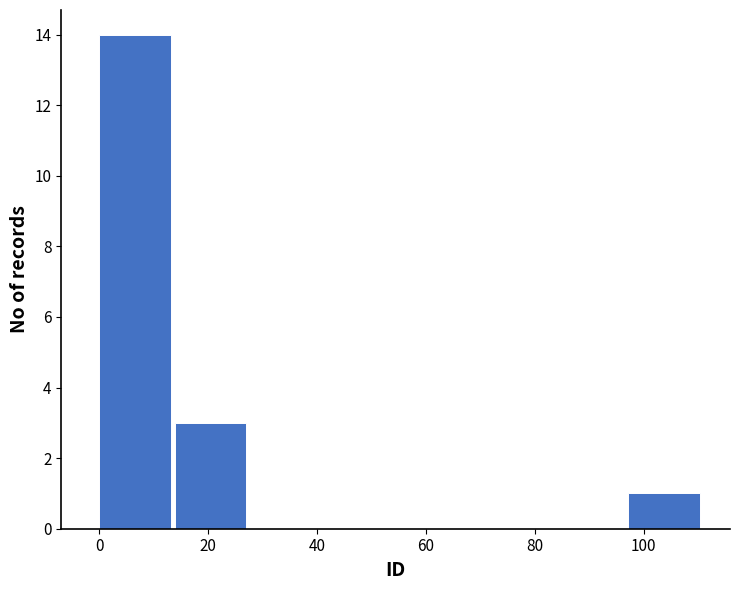

Reading left to right, list every bar in this chart as the range it spans on the x-axis followed by its height. Neither the bar edges nor the heights are printed on the chart, so give them approximately, as read against the axes.

0 to 14: 14
14 to 28: 3
28 to 42: 0
42 to 56: 0
56 to 70: 0
70 to 84: 0
84 to 98: 0
98 to 112: 1